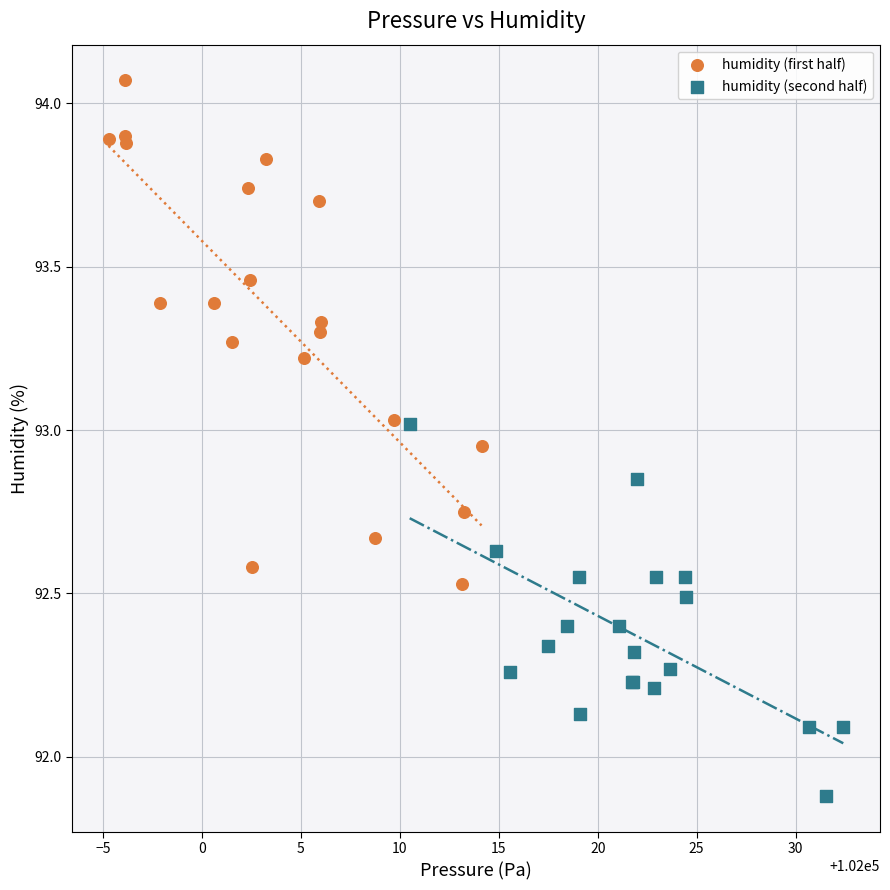

What are all the series names shown in the legend?

humidity (first half), humidity (second half)